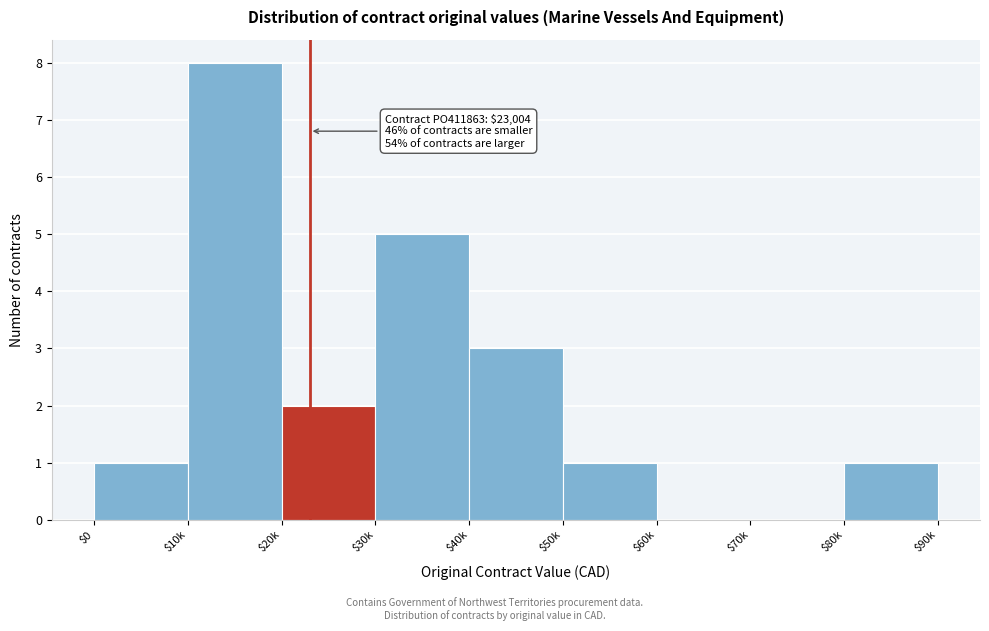

What is the sum of all values?

21